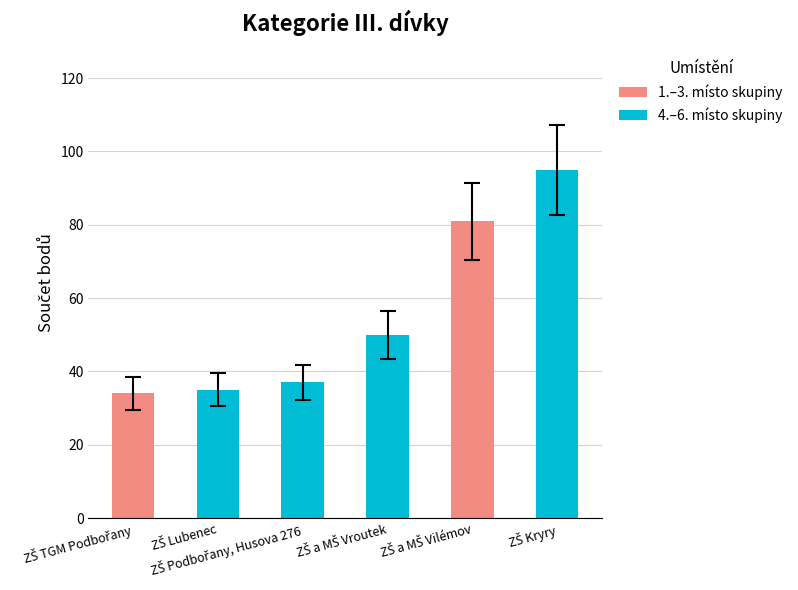

What is the maximum value shown in the chart?

107.3